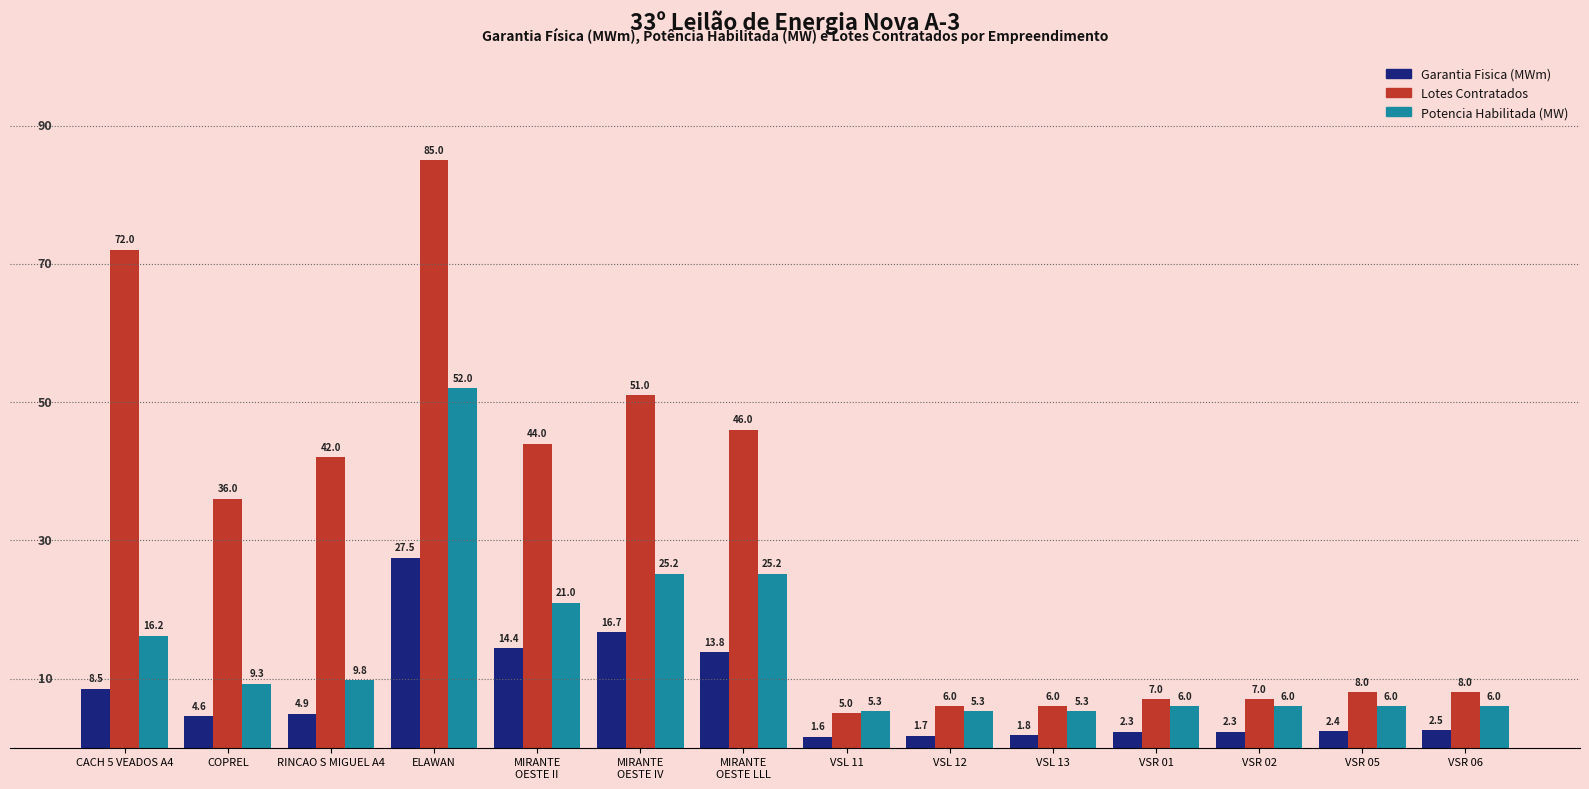

Rank the series at VSR 06 from lowest to highest value.

Garantia Fisica (MWm), Potencia Habilitada (MW), Lotes Contratados